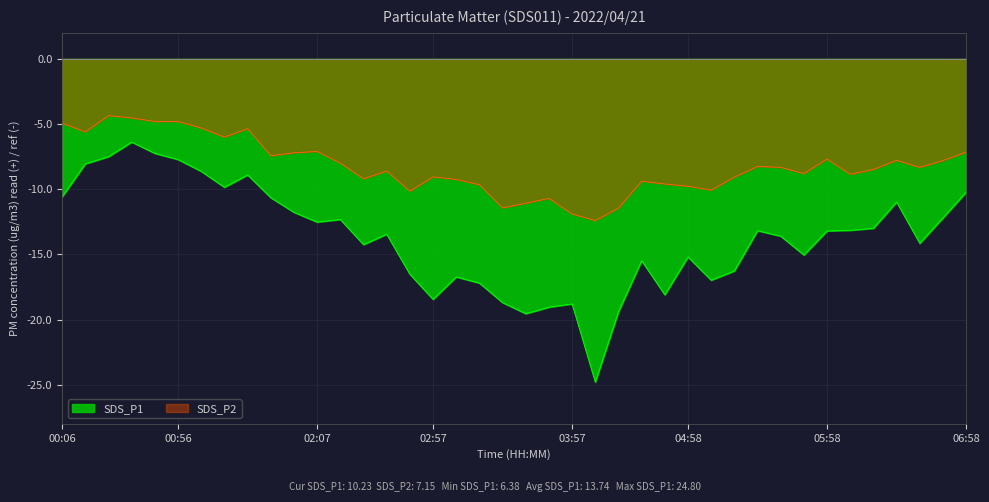

True or false: SDS_P1 and SDS_P2 cross at least once.

False